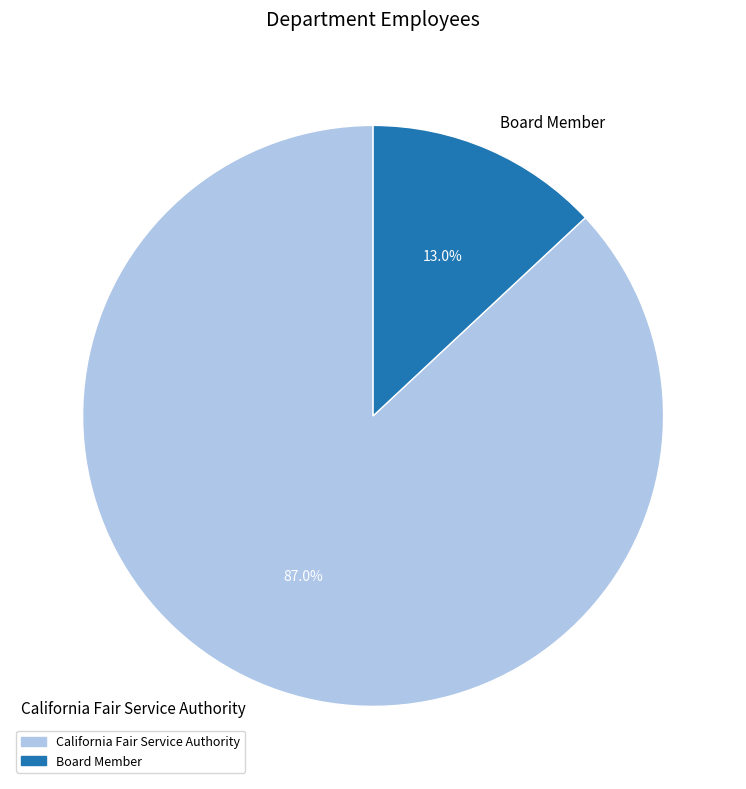

Is it true that California Fair Service Authority is 95% of the pie?

False